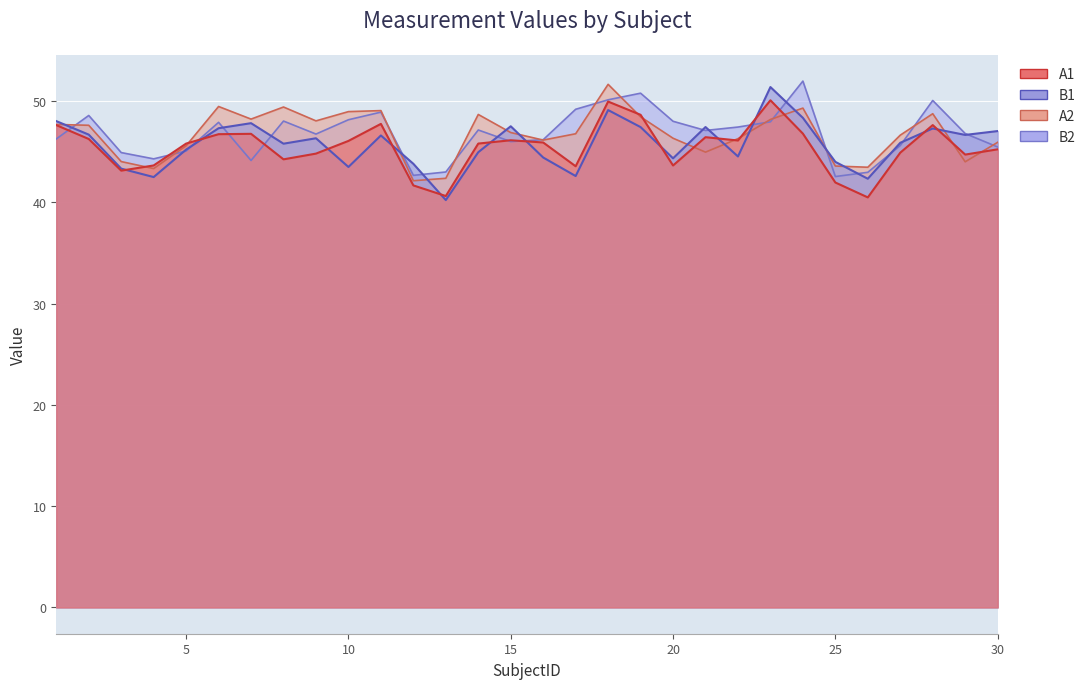

True or false: A1 has more than 0 points higher than both neighbors.

True